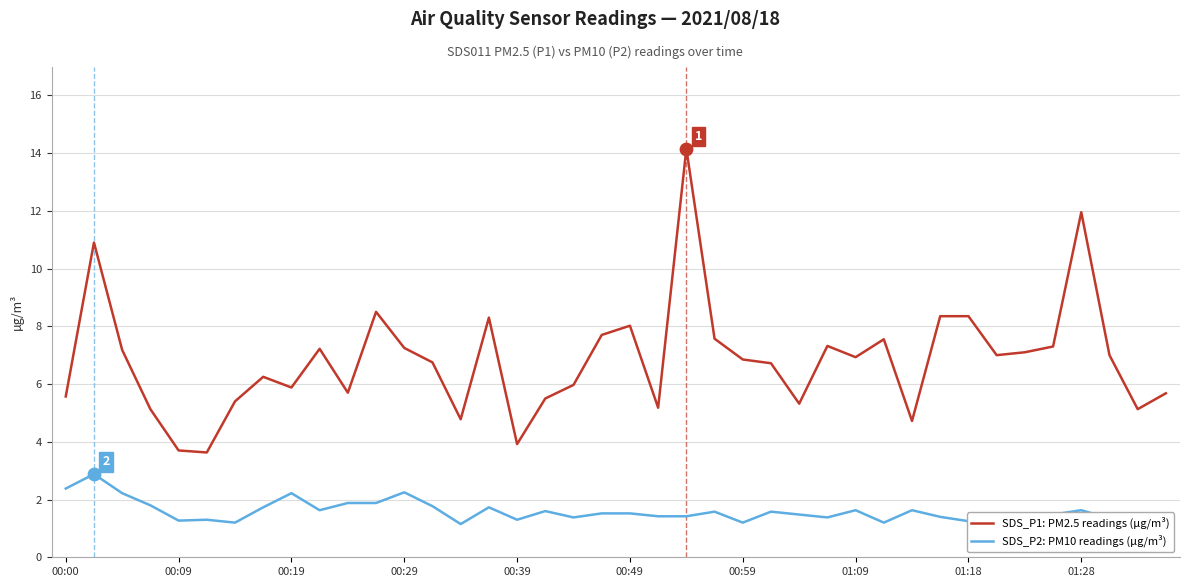

What is the lowest value of the SDS_P1: PM2.5 readings (µg/m³) series?

3.6